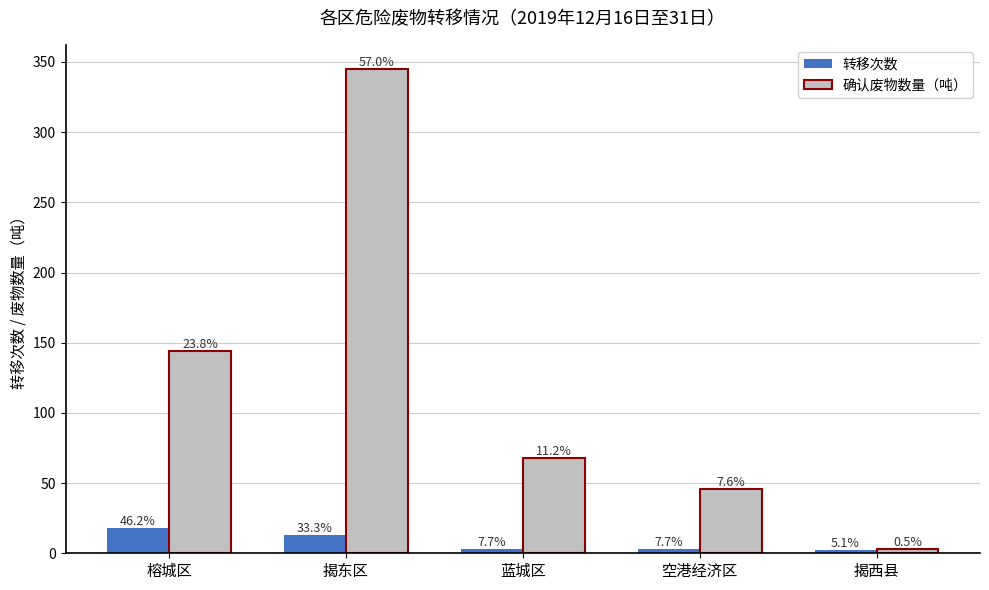

How many bars are there in each group?

2